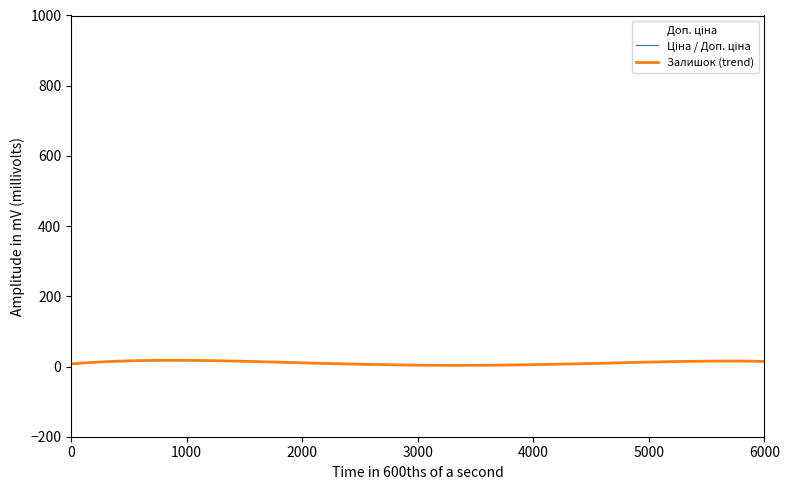

The Залишок (trend) series shows 5.3 at 4000. True or false?

True